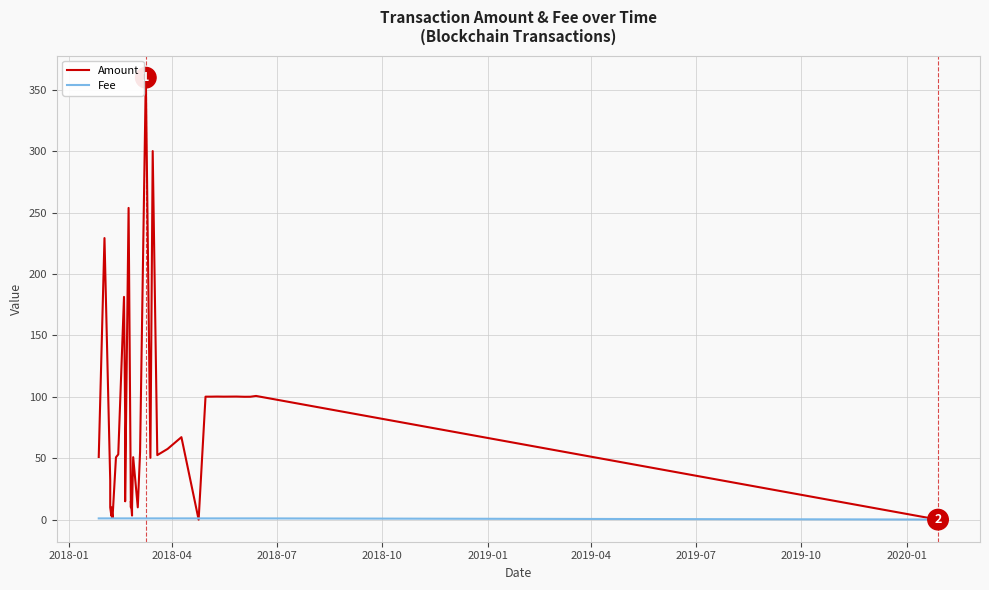

Which series has the widest spread of values?

Amount